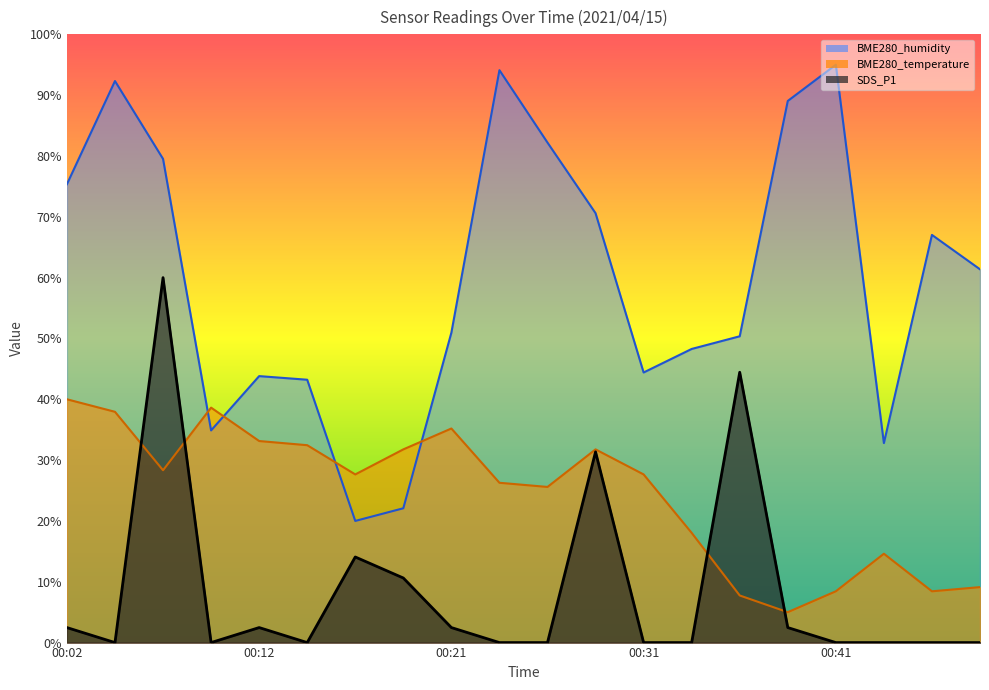

At which label is BME280_humidity closest to 57?

00:49